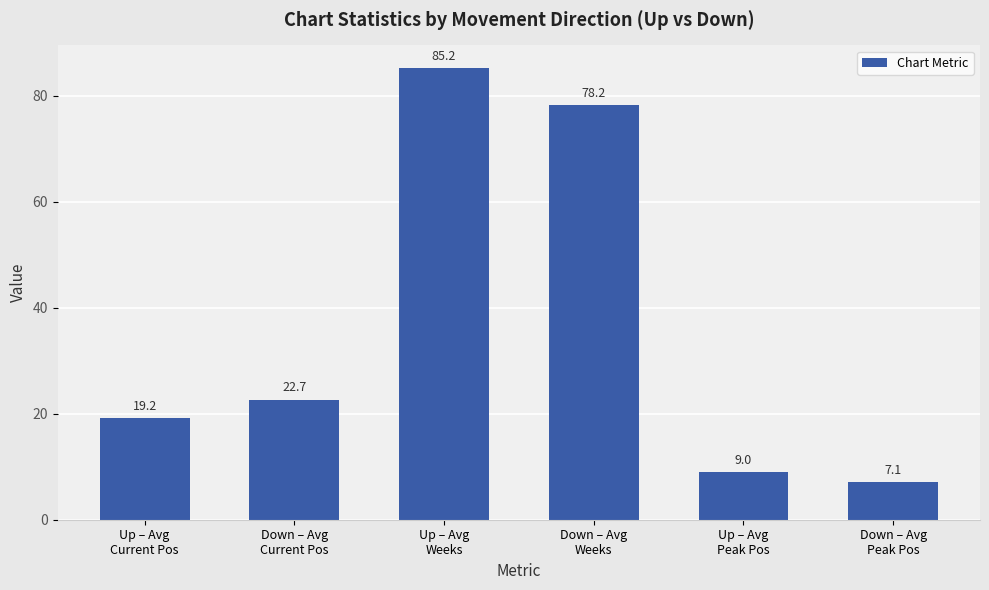

Reading left to right, transcribe all the data shown in this chart.

Up – Avg
Current Pos=19.2	Down – Avg
Current Pos=22.7	Up – Avg
Weeks=85.2	Down – Avg
Weeks=78.2	Up – Avg
Peak Pos=9.0	Down – Avg
Peak Pos=7.1